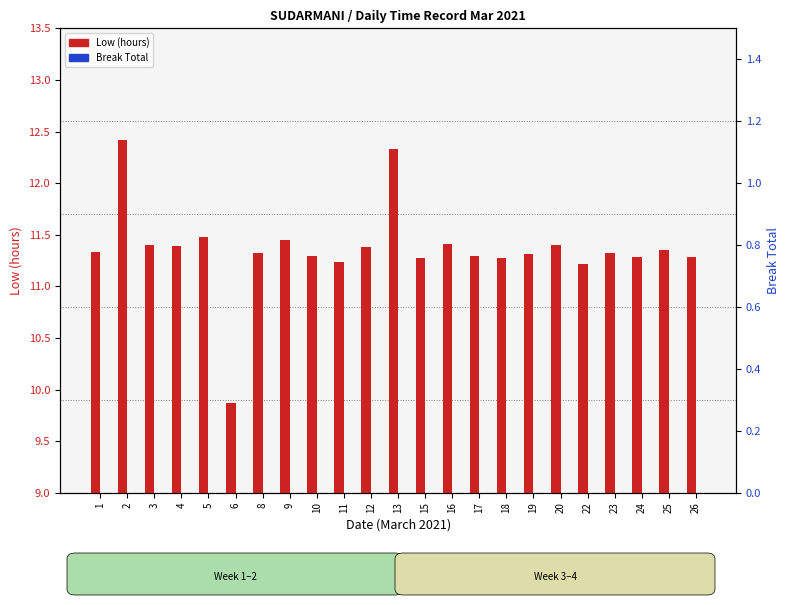

Is the value of Low (hours) at 5 greater than the value of Break Total at 25?

Yes